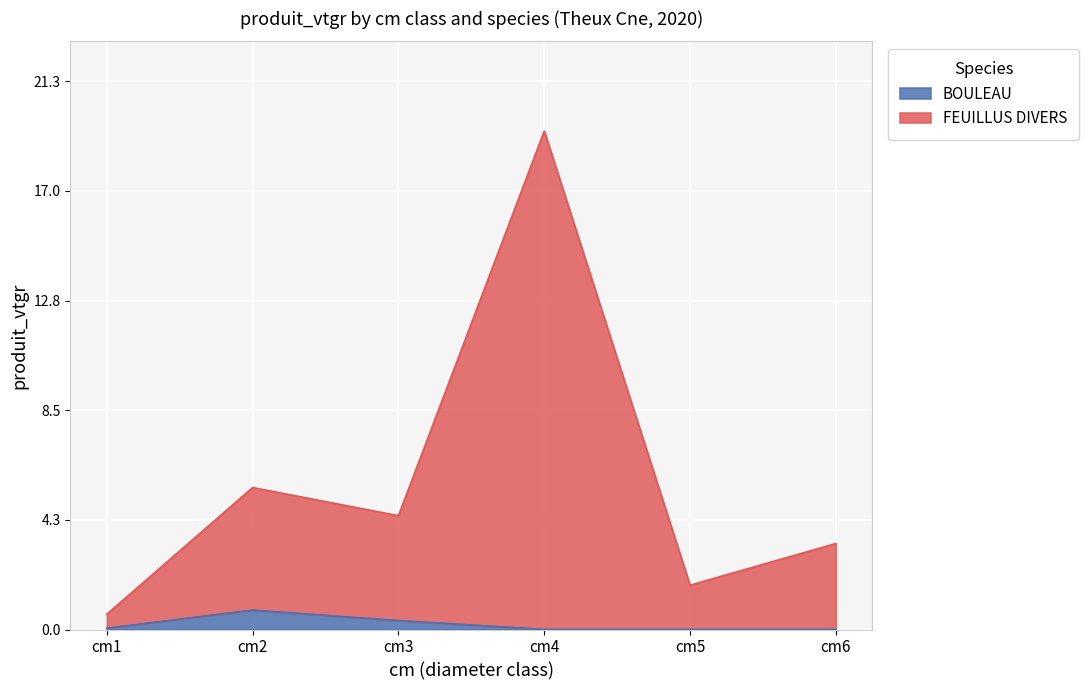

List the labels in order of value, smallest first.

cm1, cm5, cm6, cm3, cm2, cm4